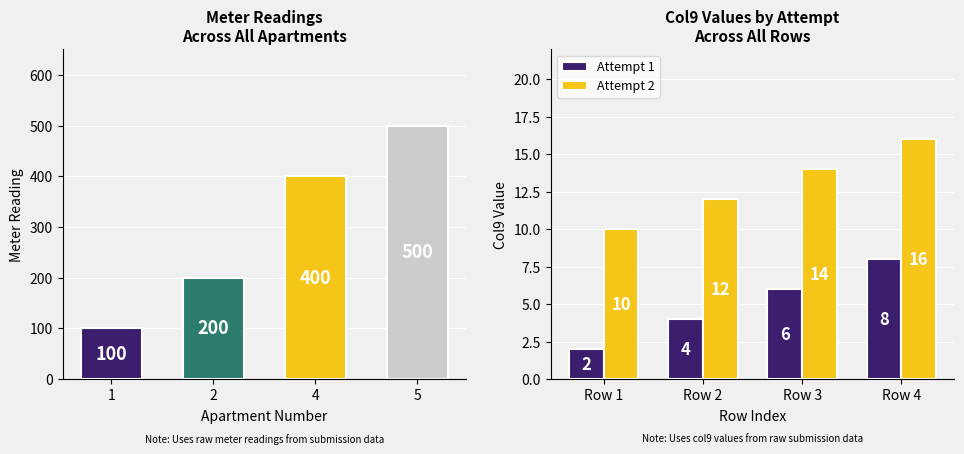

At which label does Attempt 2 reach its minimum?

Row 1